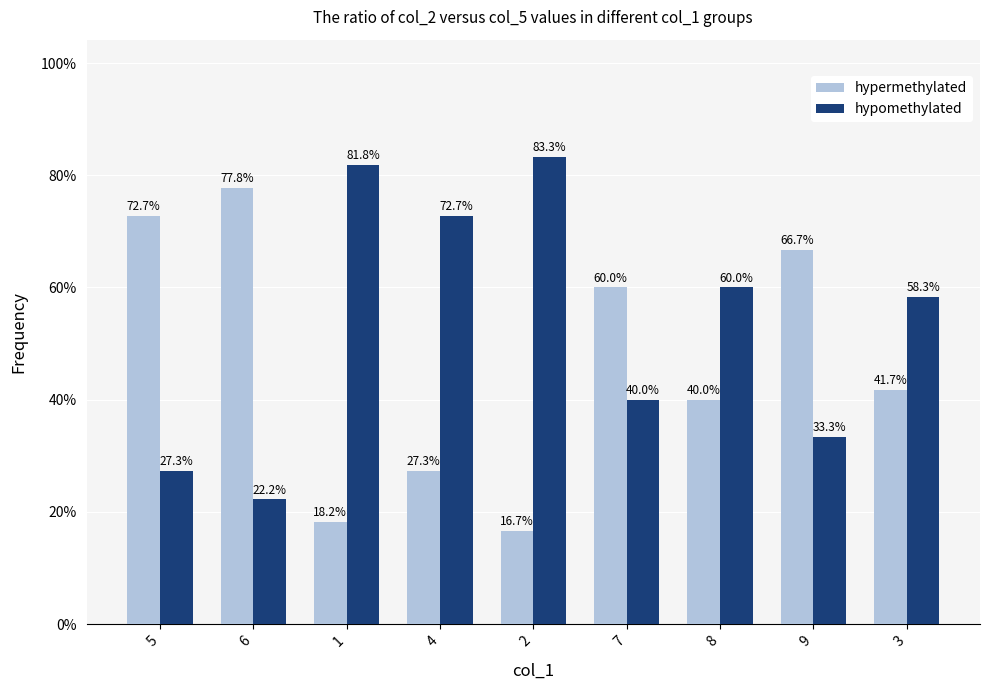

Is it true that hypomethylated equals 27.3 at 5?

True